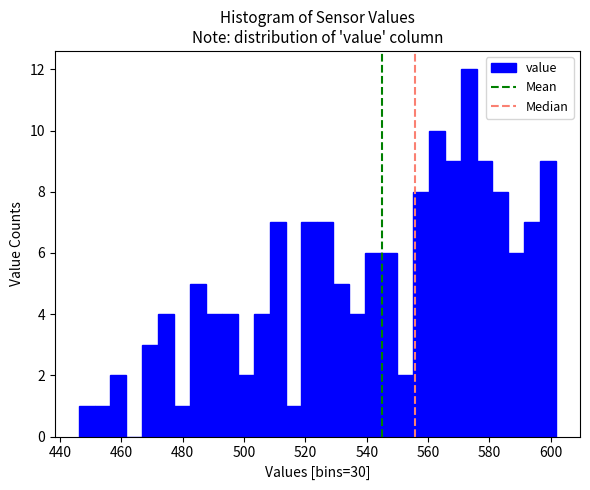

Read against the x-axis, roughly where is the centre of the tallest bar?

574